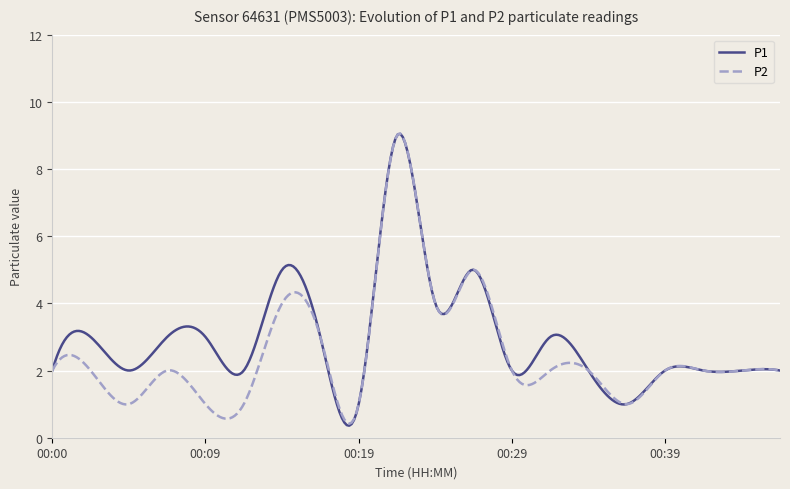

Does the chart display data point markers on the line(s)?

No